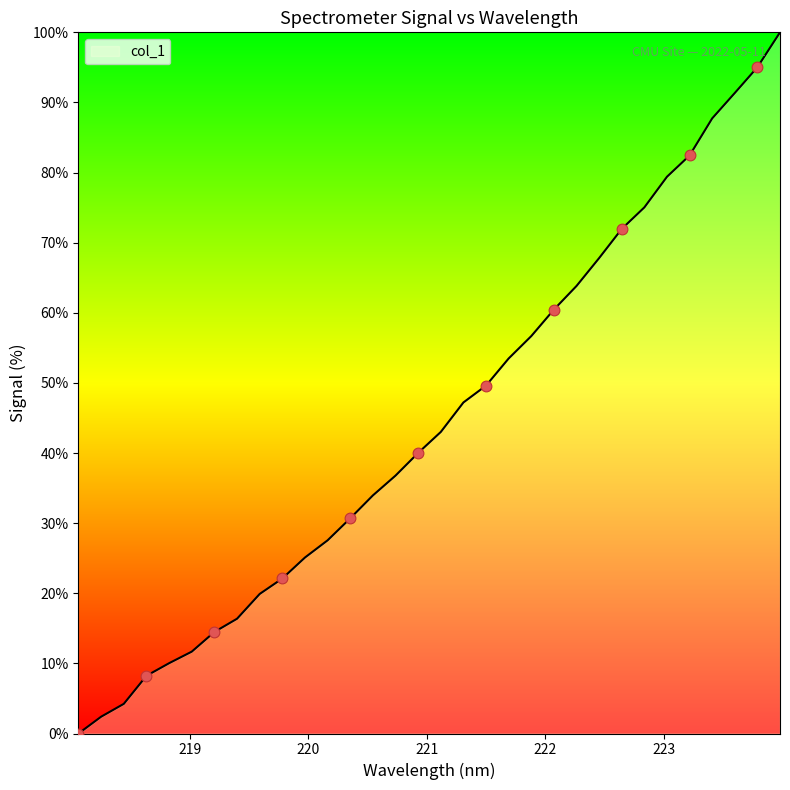

What is the greatest value displayed?

100.0